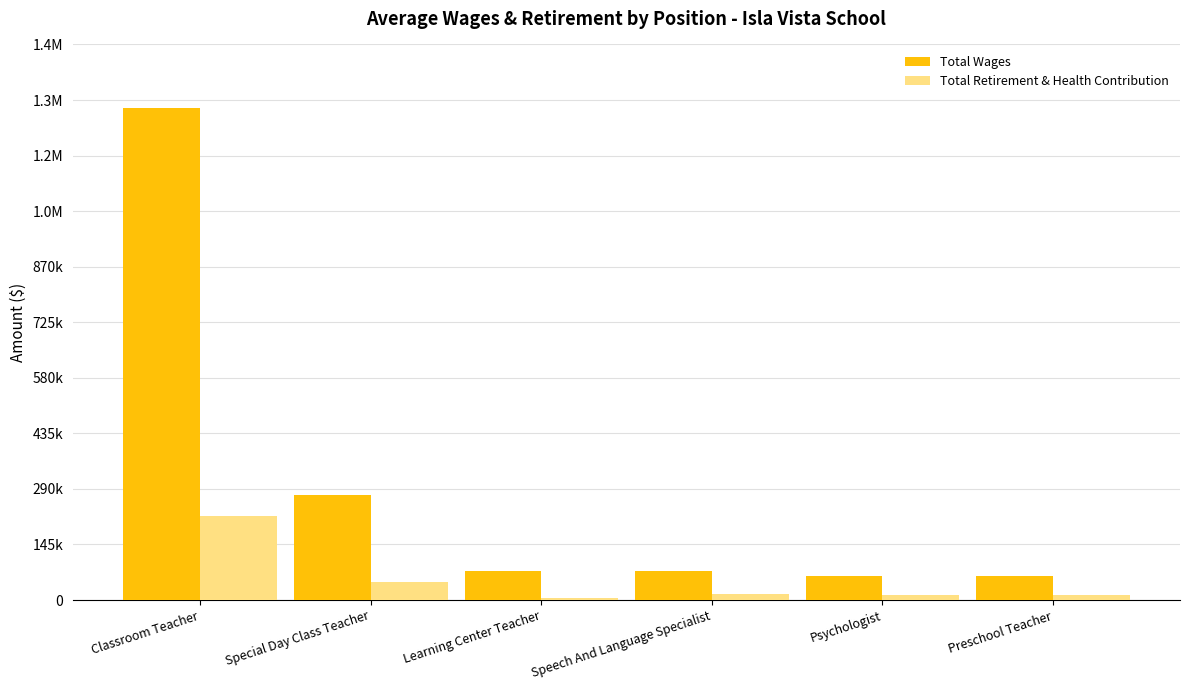

Does the chart contain stacked bars?

No